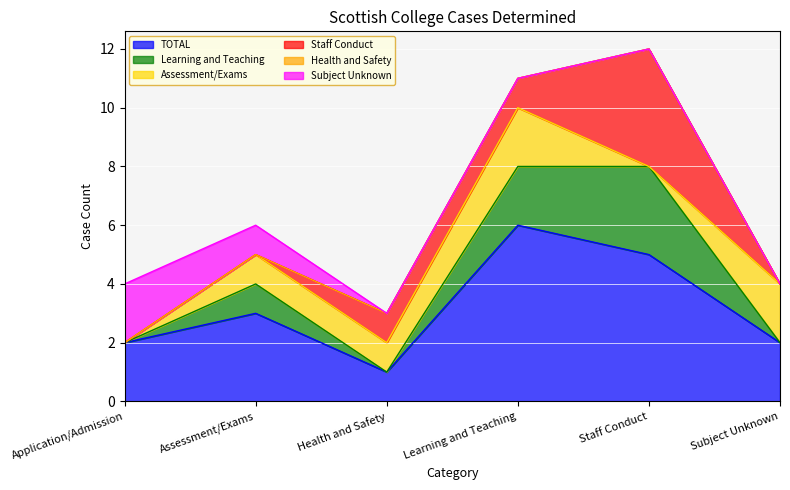

Which category has the highest value in the TOTAL series?

Learning and Teaching